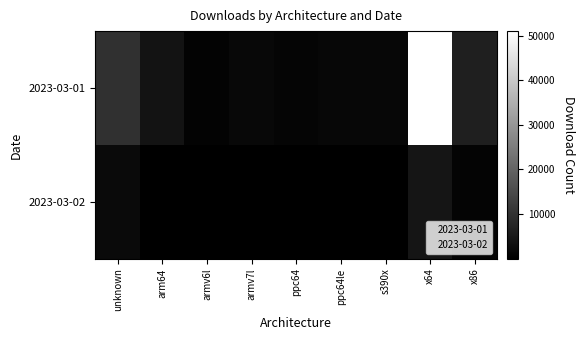

Which series has the largest range (max minus min)?

2023-03-01